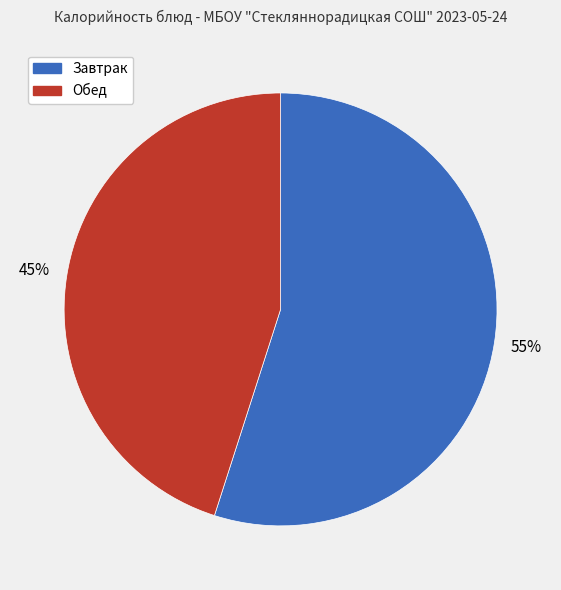

Does any single category account for the majority?

Yes